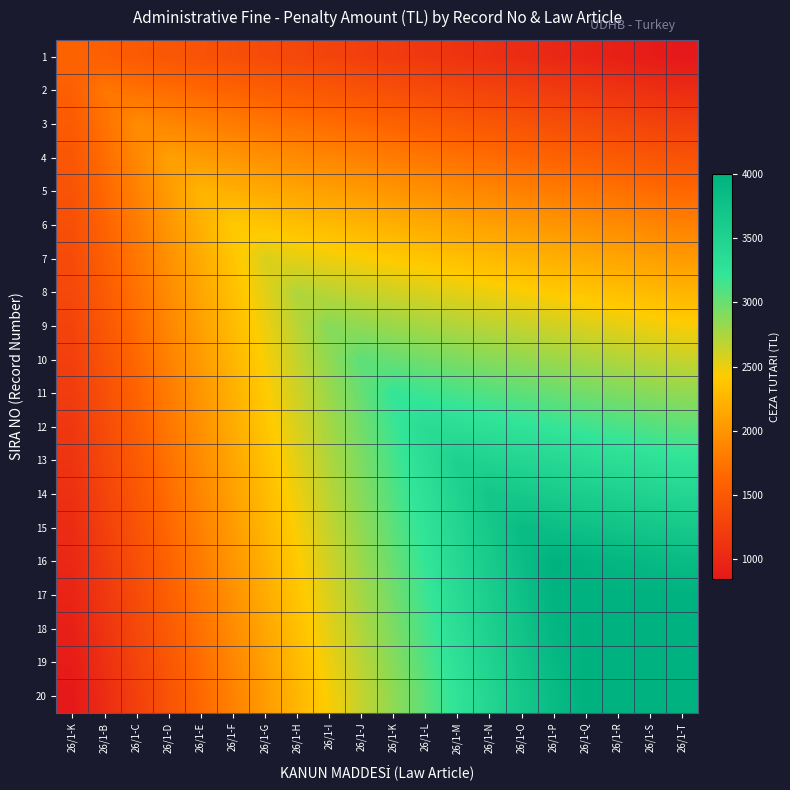

Which series has the largest range (max minus min)?

20